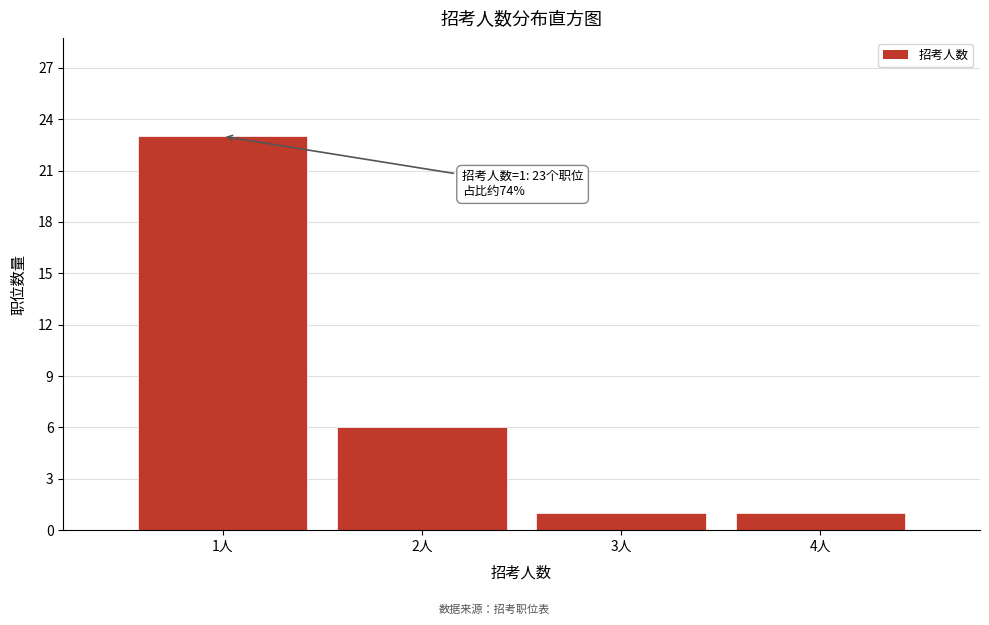

Reading left to right, extract all data points from this chart.

23	6	1	1